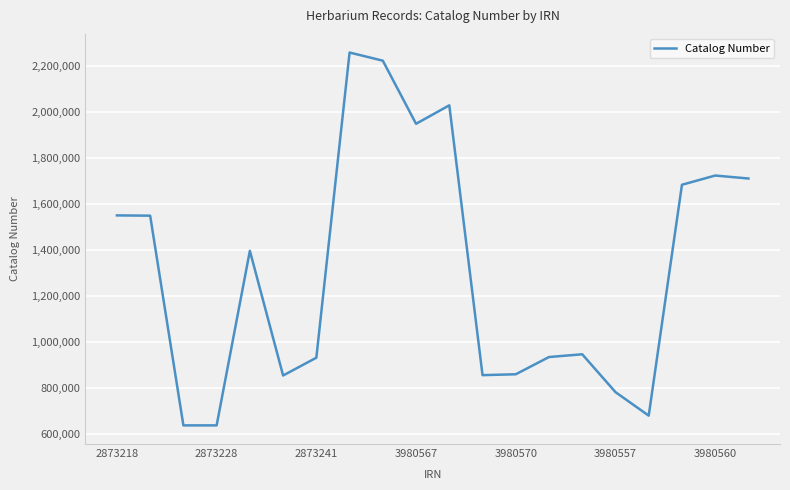

What is the difference between the maximum and minimum values?

1620465